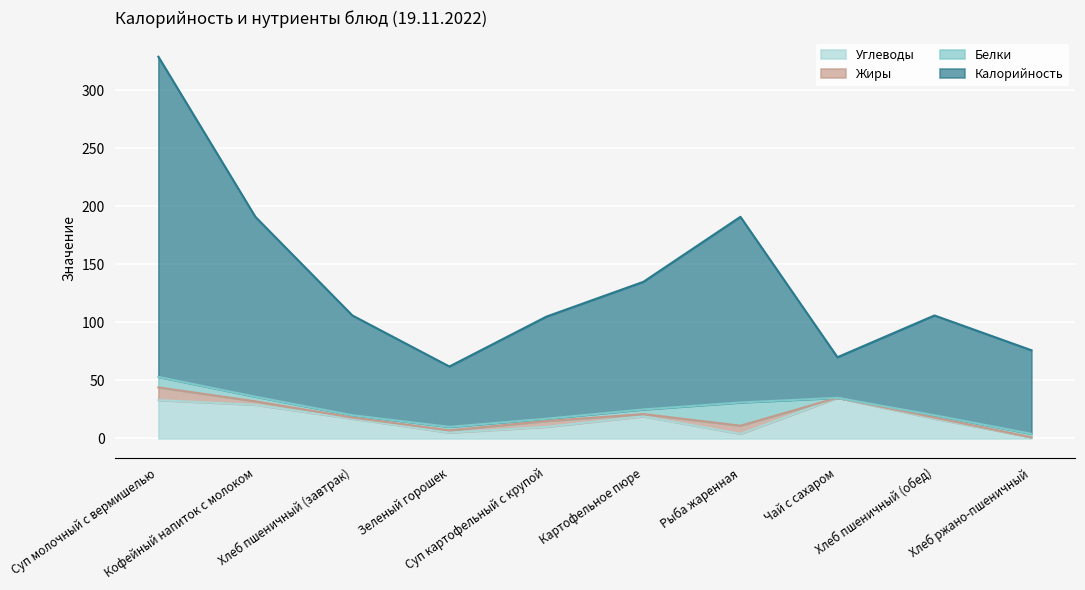

The value of Углеводы at Суп молочный с вермишелью is 33. True or false?

True